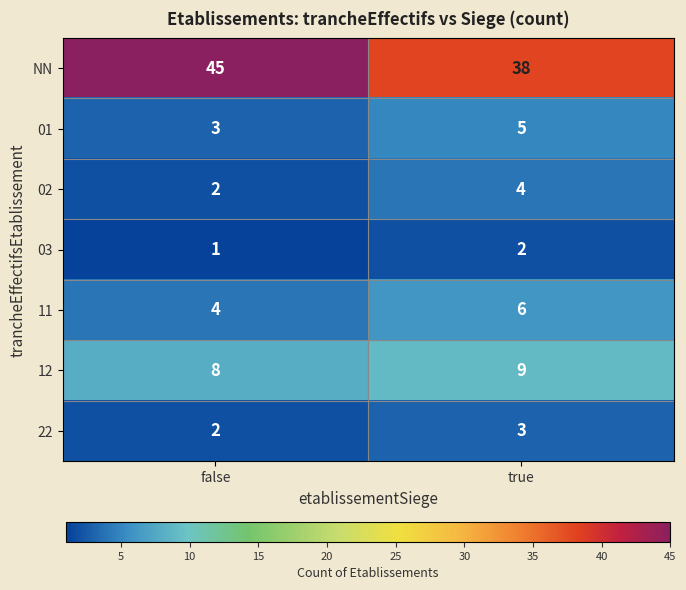

At which label is 11 closest to 5?

false